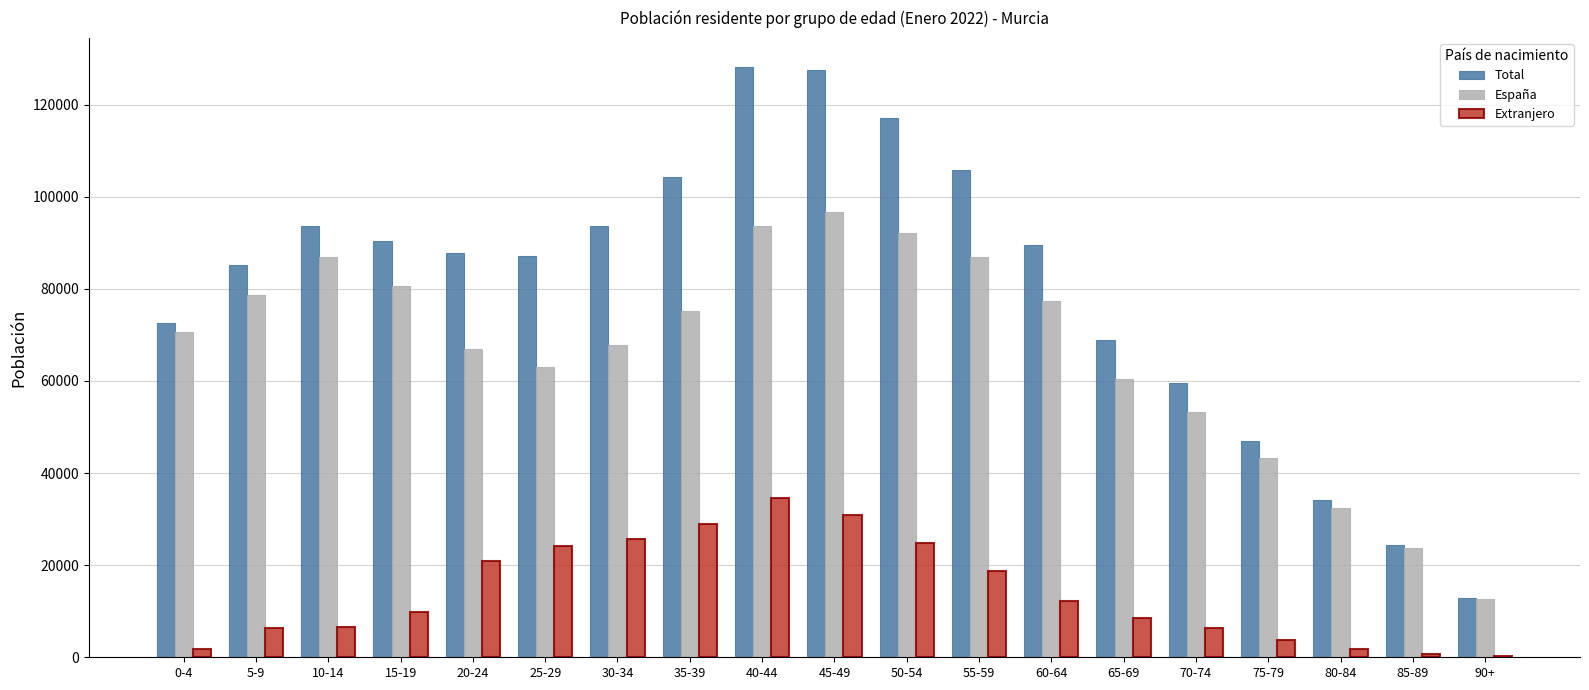

What is the spread (max minus min) of values at 90+?

12657